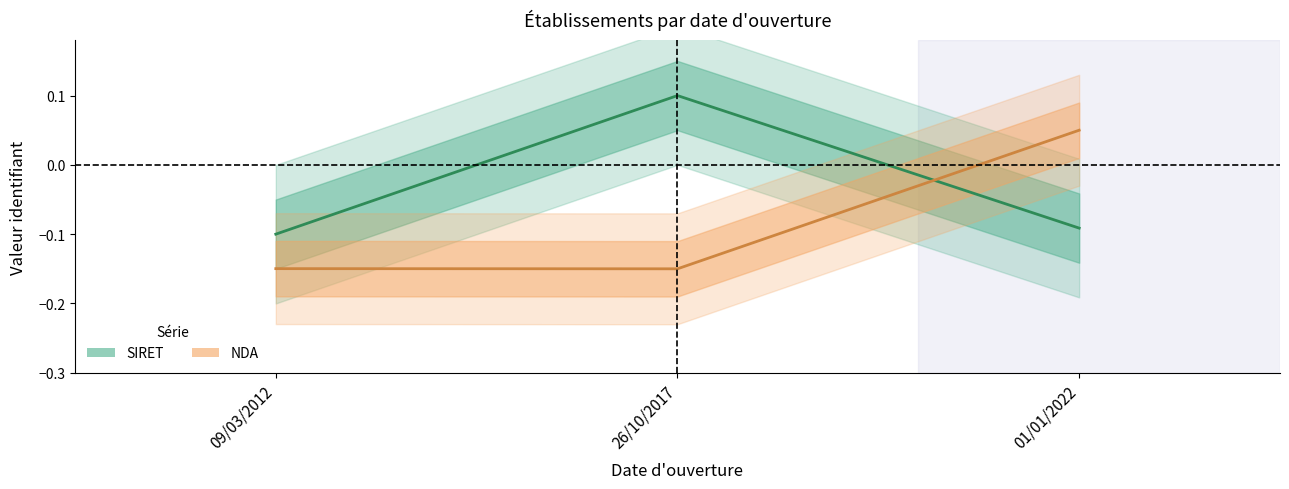

Rank the categories by SIRET value from lowest to highest.

09/03/2012, 01/01/2022, 26/10/2017